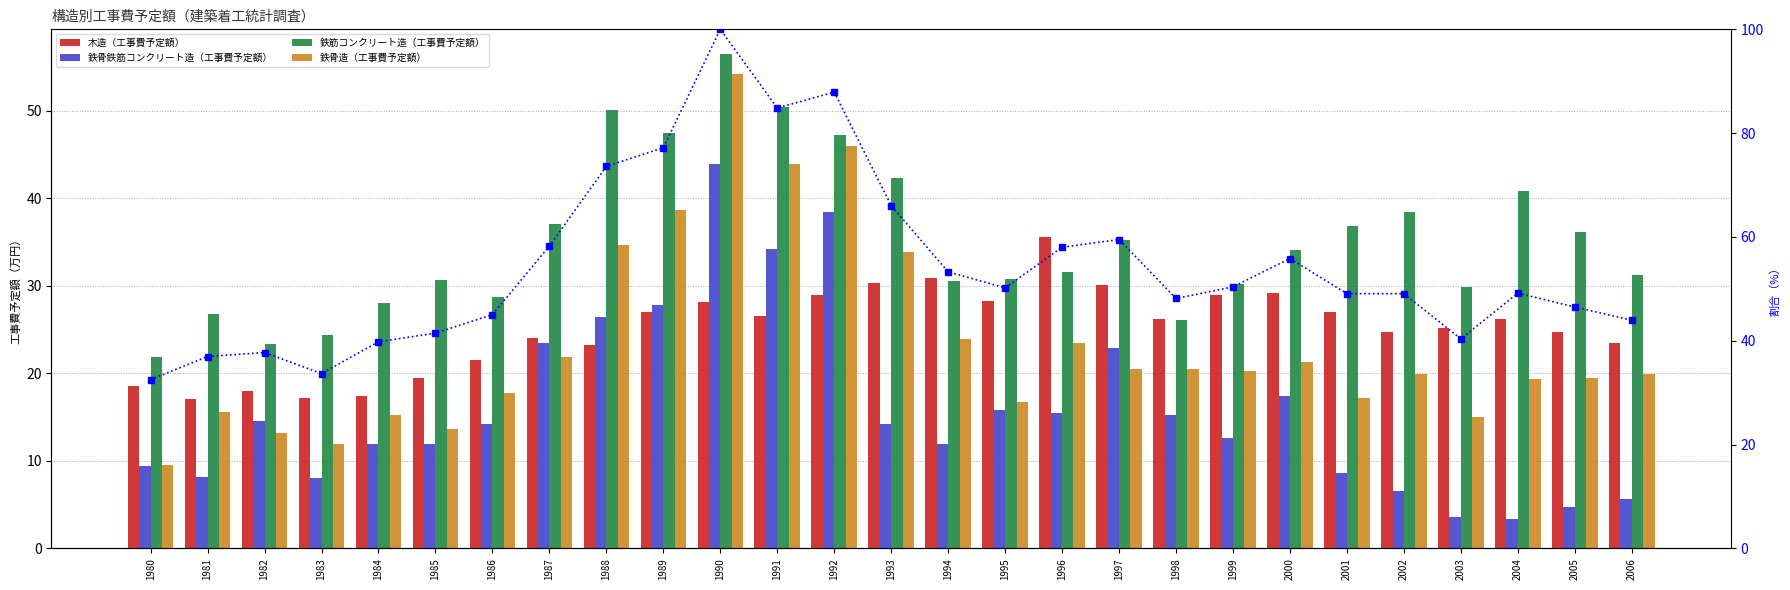

What is the total value across all series at 1995?

141.9